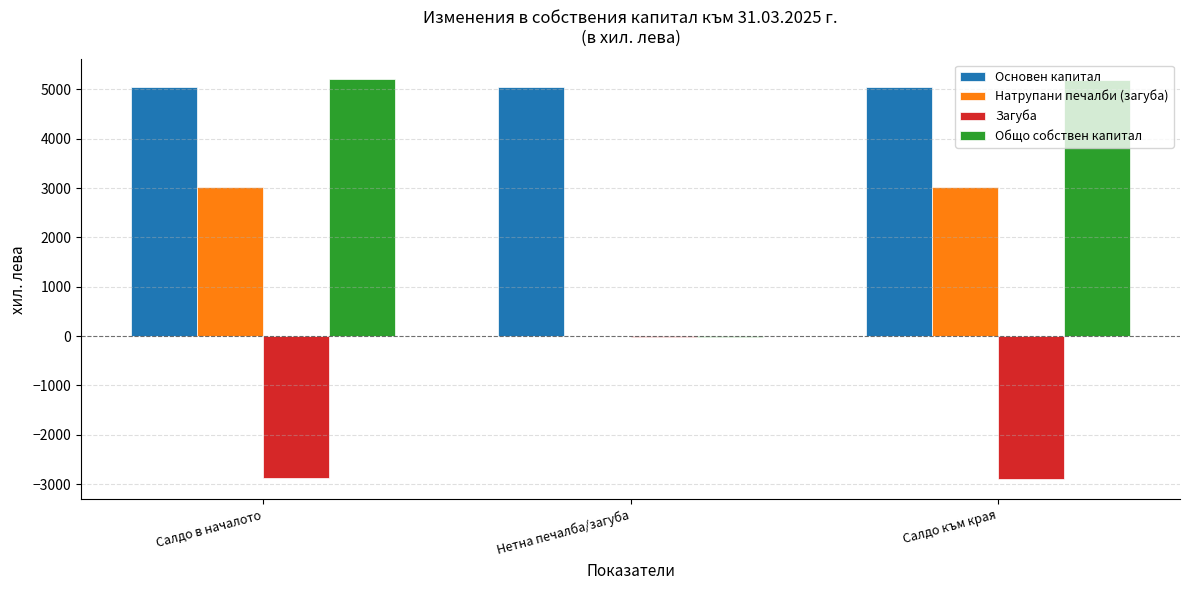

Count the number of categories in the chart.

3